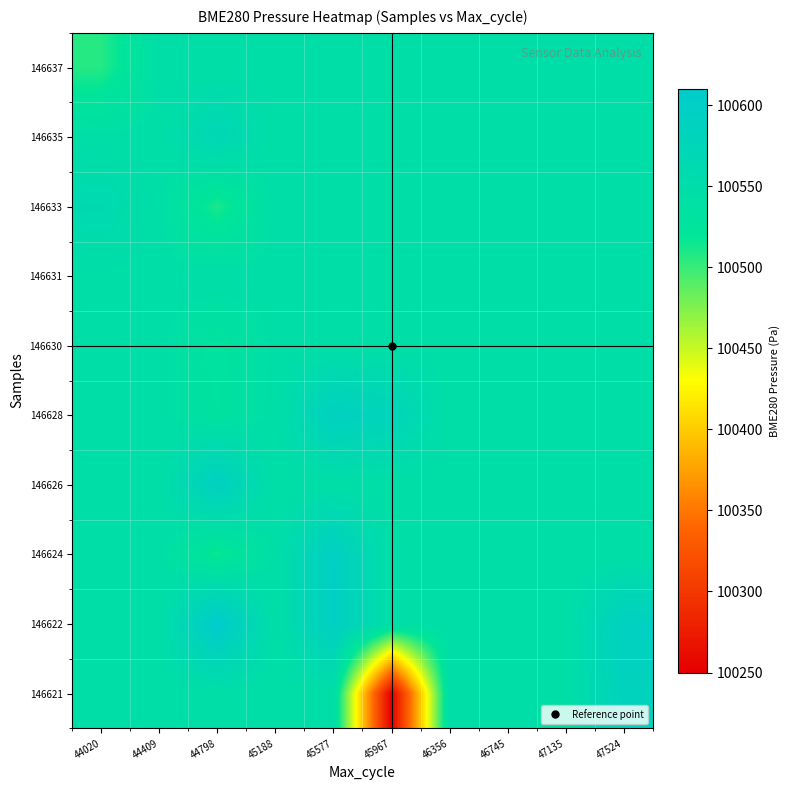

Reading right to left, list all the values displayed in this chart.

146621: 47524=100584.0	47135=100544.8	46745=100544.8	46356=100544.8	45967=100249.9	45577=100544.8	45188=100544.8	44798=100544.8	44409=100544.8	44020=100544.8
146622: 47524=100590.6	47135=100544.8	46745=100544.8	46356=100544.8	45967=100544.8	45577=100594.8	45188=100544.8	44798=100610.3	44409=100544.8	44020=100544.8
146624: 47524=100544.8	47135=100544.8	46745=100544.8	46356=100544.8	45967=100544.8	45577=100595.5	45188=100544.8	44798=100514.8	44409=100544.8	44020=100544.8
146626: 47524=100544.8	47135=100544.8	46745=100544.8	46356=100544.8	45967=100544.8	45577=100544.8	45188=100544.8	44798=100591.8	44409=100544.8	44020=100544.8
146628: 47524=100544.8	47135=100544.8	46745=100544.8	46356=100544.8	45967=100578.8	45577=100590.0	45188=100544.8	44798=100533.3	44409=100544.8	44020=100544.8
146630: 47524=100544.8	47135=100544.8	46745=100544.8	46356=100544.8	45967=100544.8	45577=100544.8	45188=100544.8	44798=100529.1	44409=100544.8	44020=100544.8
146631: 47524=100544.8	47135=100544.8	46745=100544.8	46356=100544.8	45967=100544.8	45577=100544.8	45188=100544.8	44798=100548.1	44409=100544.8	44020=100544.8
146633: 47524=100544.8	47135=100544.8	46745=100544.8	46356=100544.8	45967=100544.8	45577=100544.8	45188=100544.8	44798=100510.5	44409=100544.8	44020=100562.2
146635: 47524=100544.8	47135=100544.8	46745=100544.8	46356=100544.8	45967=100544.8	45577=100544.8	45188=100544.8	44798=100570.5	44409=100544.8	44020=100544.8
146637: 47524=100544.8	47135=100544.8	46745=100544.8	46356=100544.8	45967=100544.8	45577=100544.8	45188=100544.8	44798=100544.8	44409=100544.8	44020=100506.9